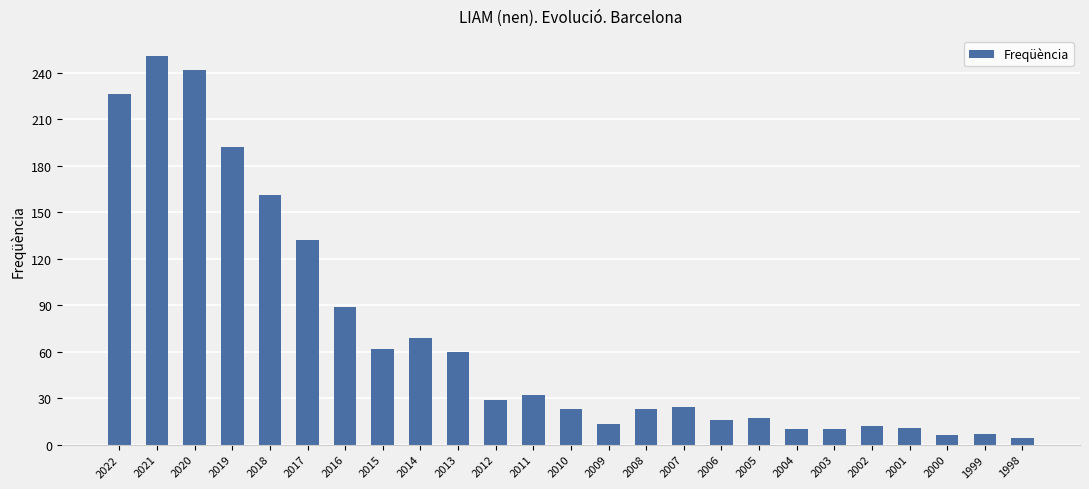

At which label is the value closest to 127?

2017